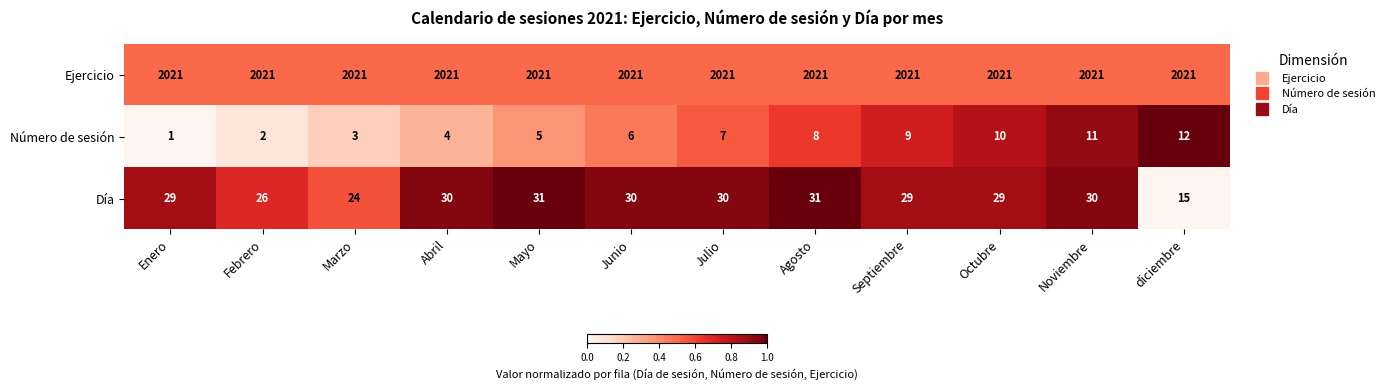

At diciembre, list the series in order from smallest to largest.

Número de sesión, Día, Ejercicio